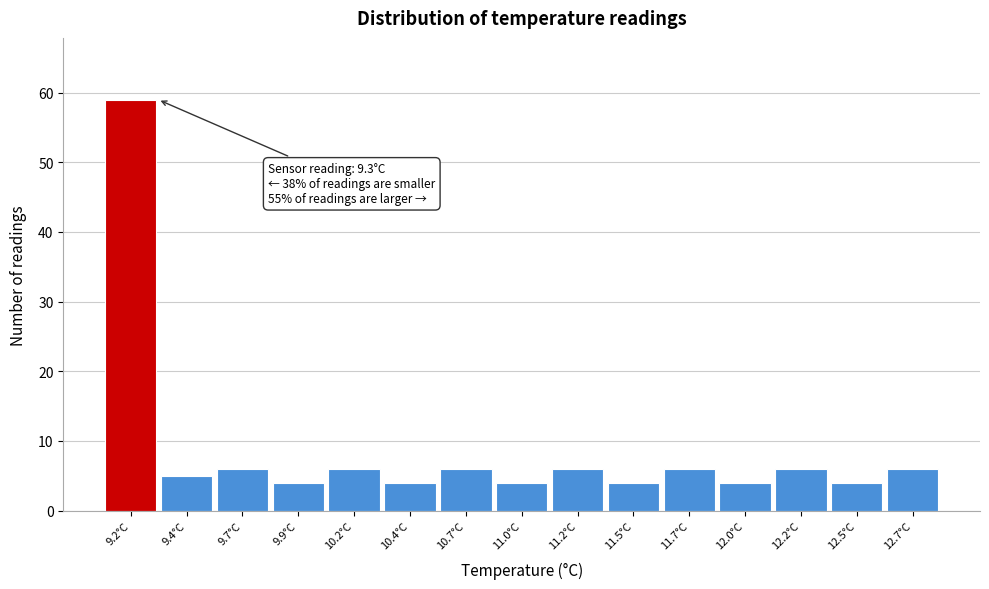

Reading left to right, extract all data points from this chart.

9.2°C=59	9.4°C=5	9.7°C=6	9.9°C=4	10.2°C=6	10.4°C=4	10.7°C=6	11.0°C=4	11.2°C=6	11.5°C=4	11.7°C=6	12.0°C=4	12.2°C=6	12.5°C=4	12.7°C=6